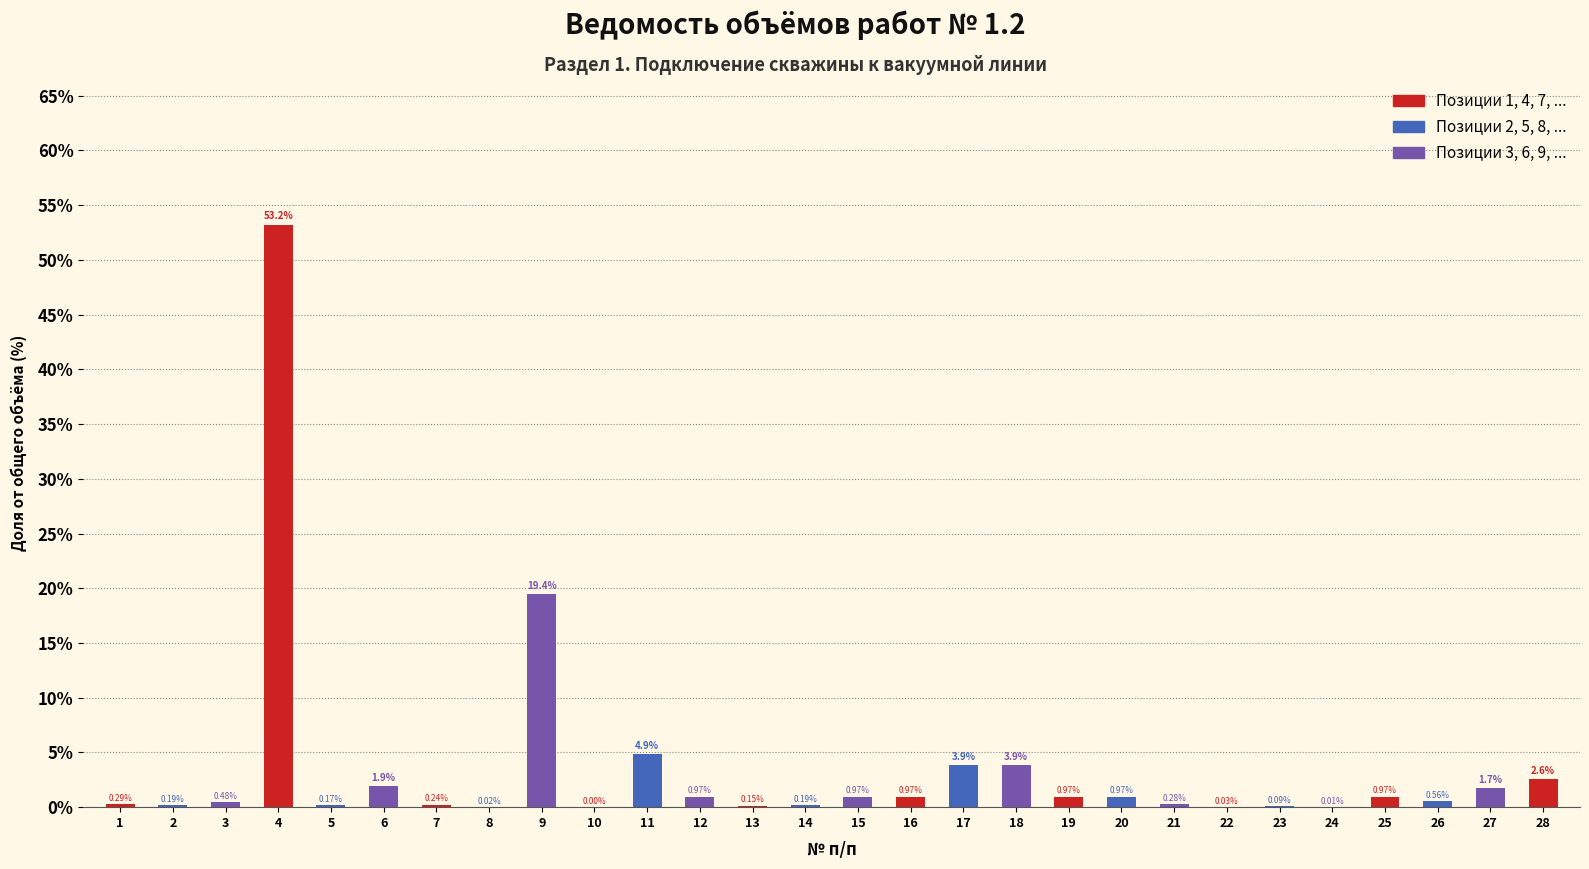

What is the sum of all values?

100.0